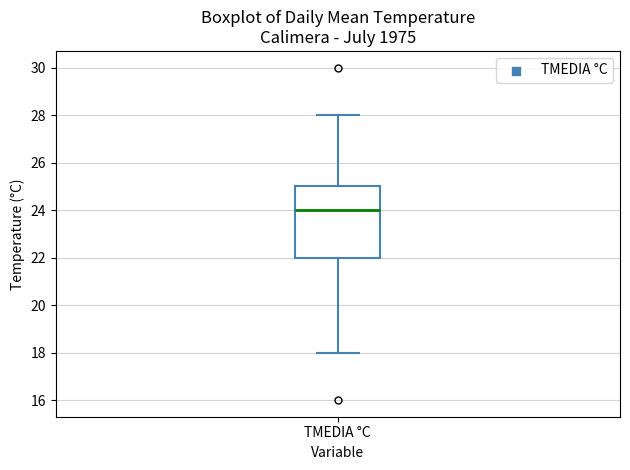

Read this box plot against the y-axis: the position of the median line, the range covered by the box, and the ends of both whiskers. The values are not printed on the chart, so give them approximately, as read against the axis.

median 24, box 22 to 25, whiskers 18 to 28